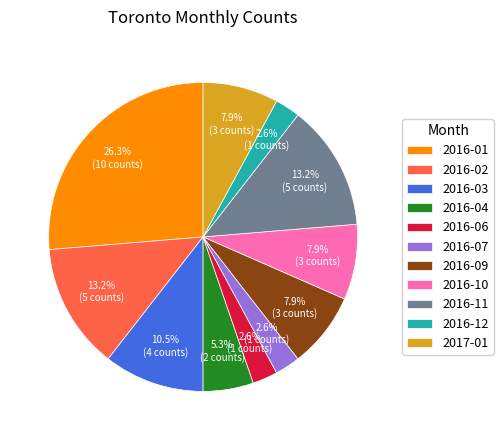

How many slices are in this pie chart?

11